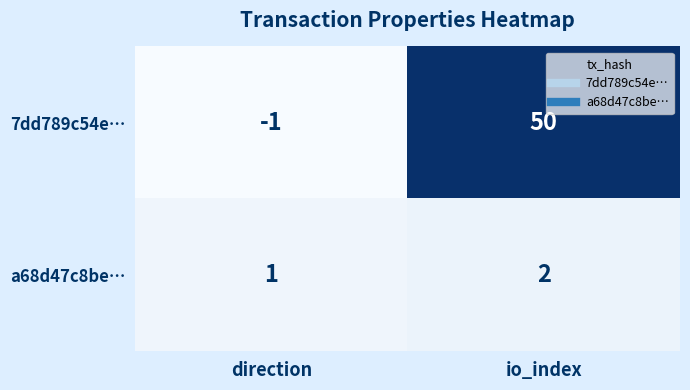

What value does the 7dd789c54e… series have at io_index?

50